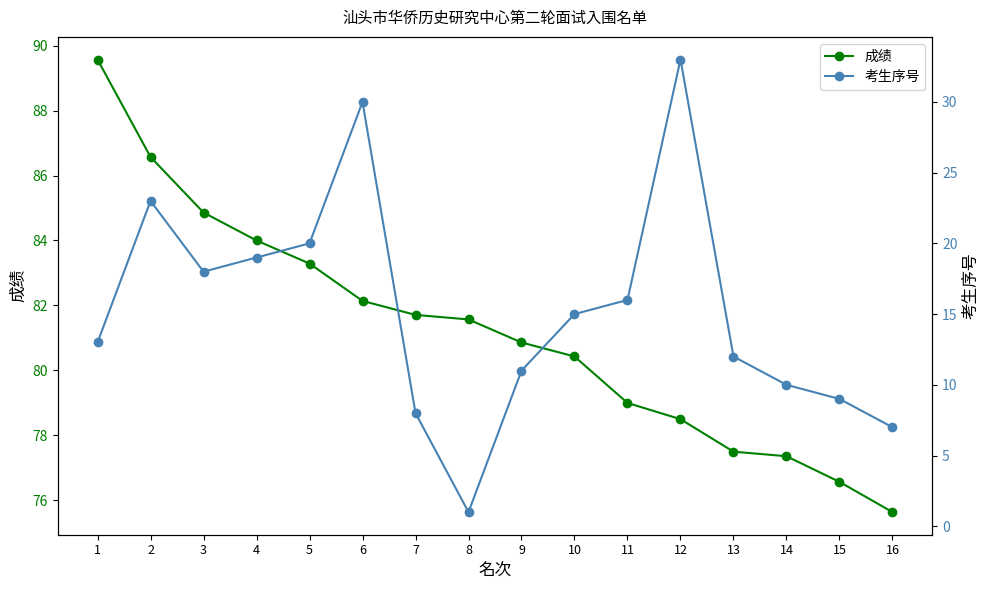

Where is the first local minimum for 考生序号?

3